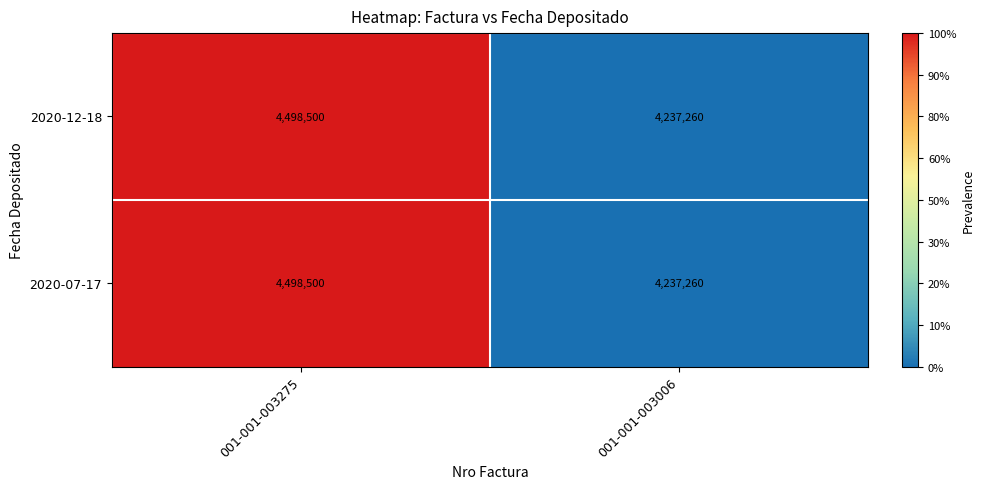

Reading right to left, what are all the values shown in this chart?

2020-12-18: 4237260	4498500
2020-07-17: 4237260	4498500